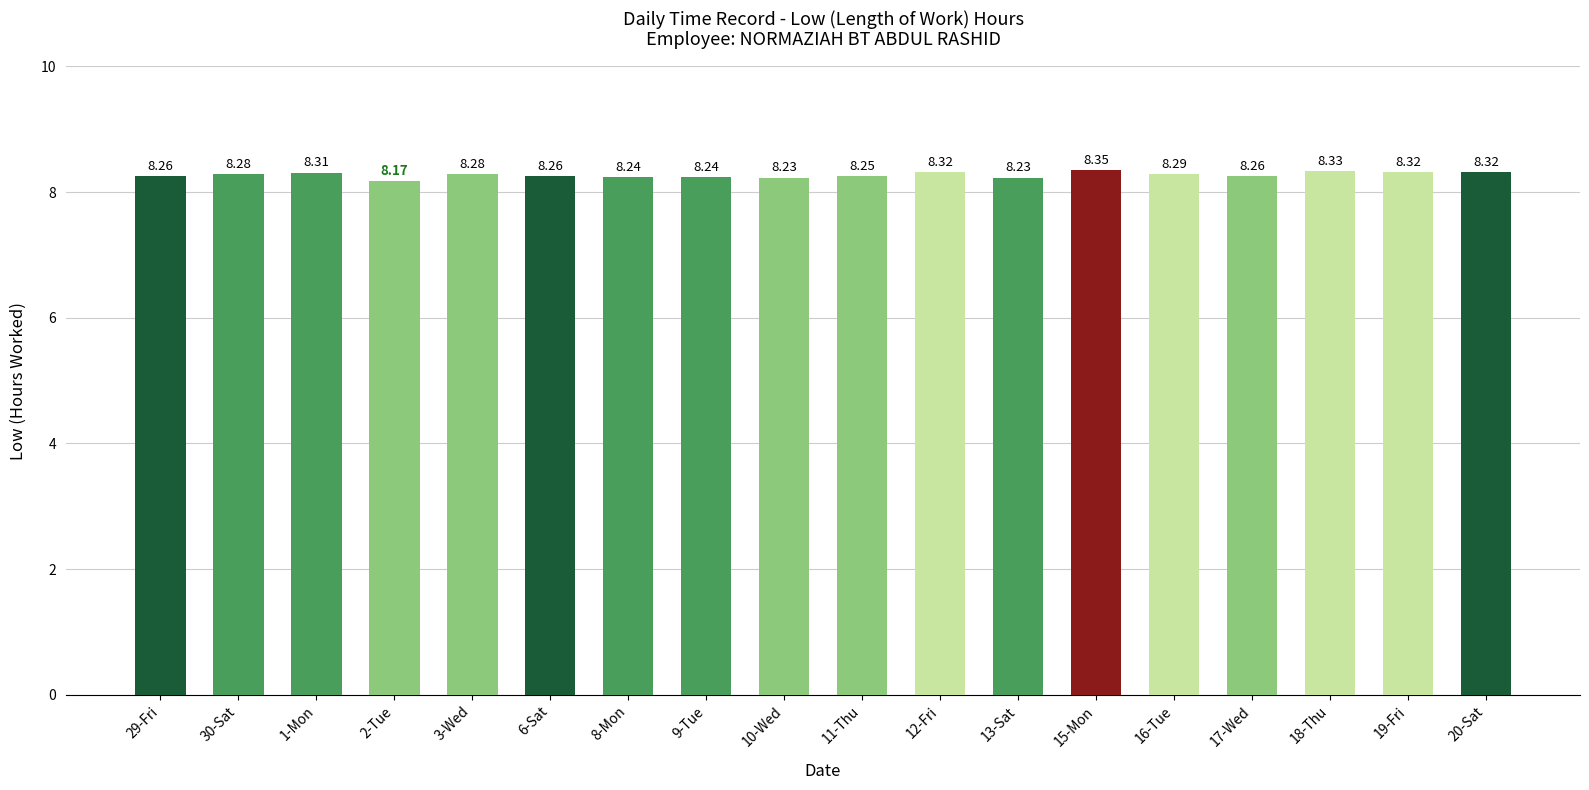

Approximately how many times larger is the value at 10-Wed compared to 8-Mon?

1.0